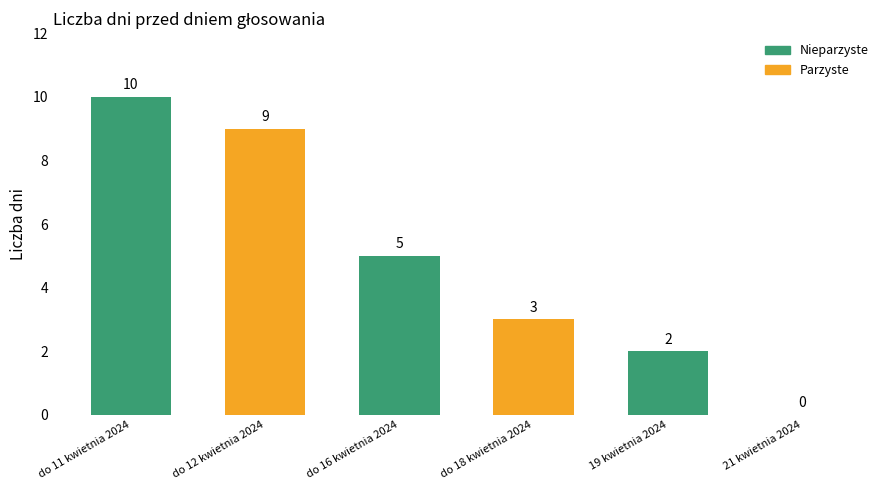

The value at do 18 kwietnia 2024 is 3. True or false?

True